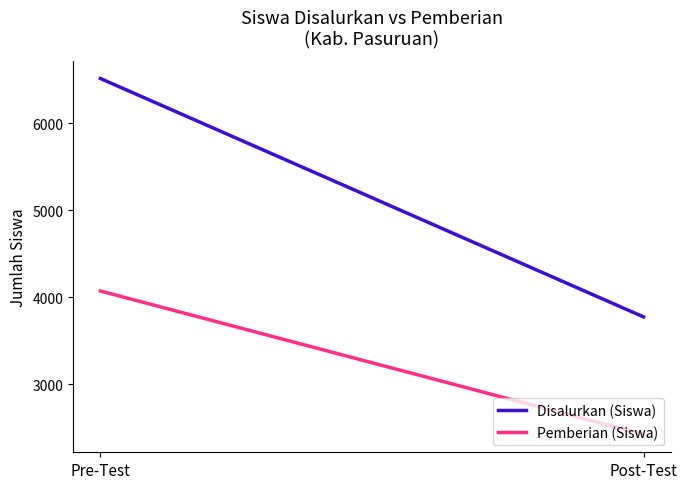

How many lines are shown in the chart?

2